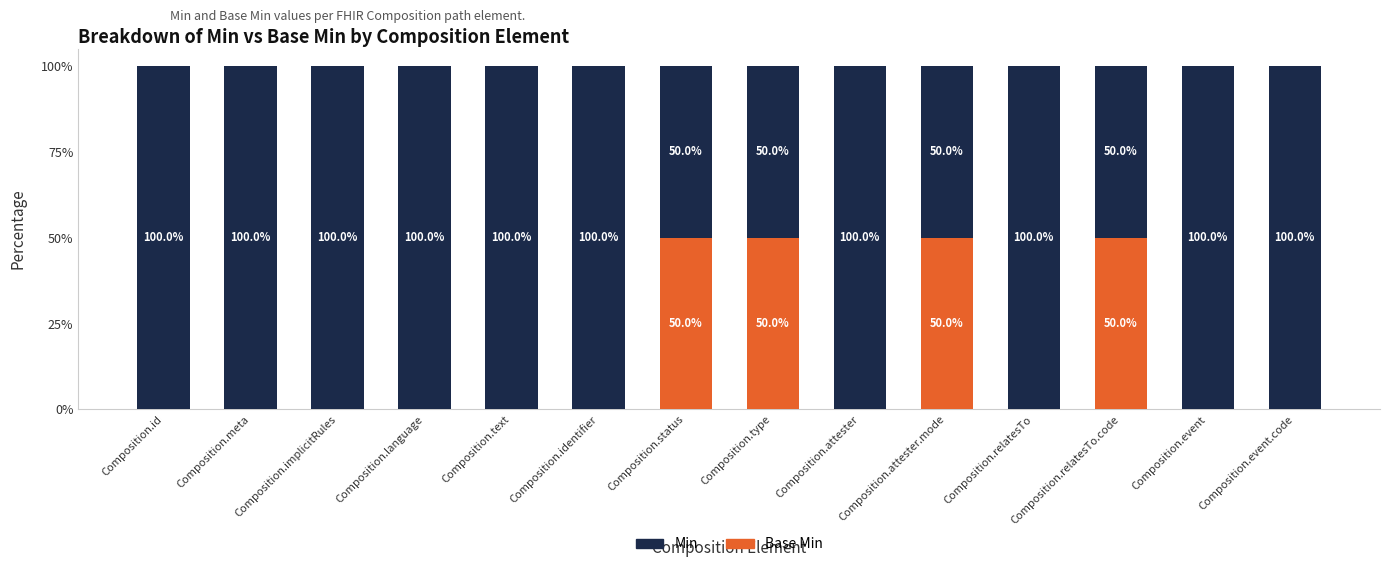

What is the value of the Min bar at the 4th from the left?

100